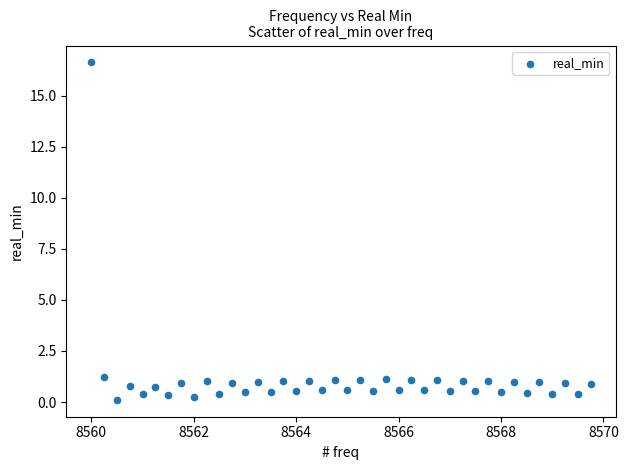

What is the range of Y values (max minus min)?

16.5